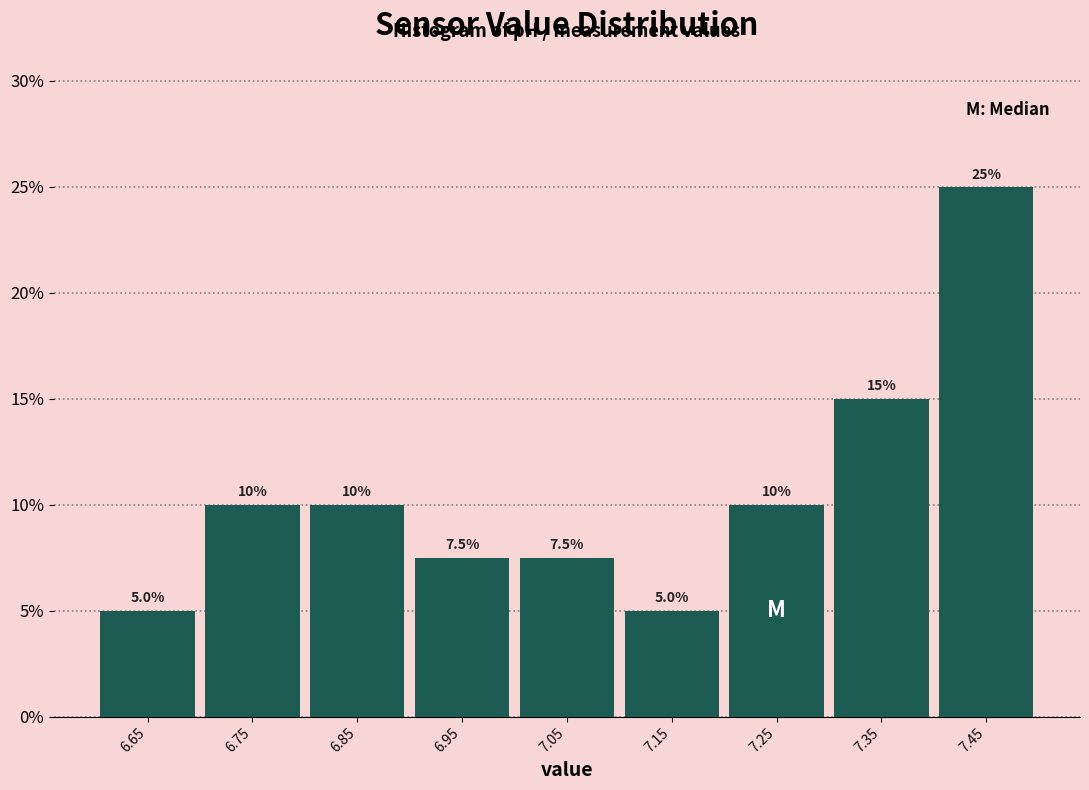

Reading left to right, what are all the values shown in this chart?

5.0	10.0	10.0	7.5	7.5	5.0	10.0	15.0	25.0